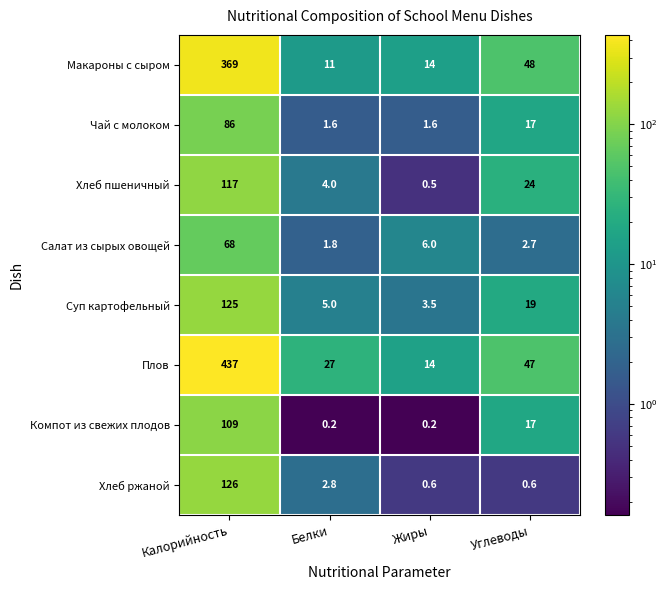

The value of Макароны с сыром at Белки is 11.0. True or false?

True